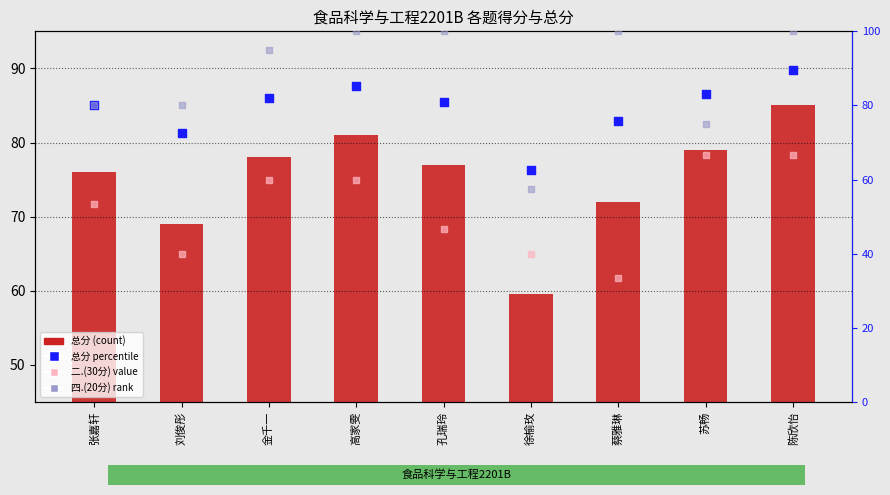

Which series contains the lowest Y value?

二.(30分) value